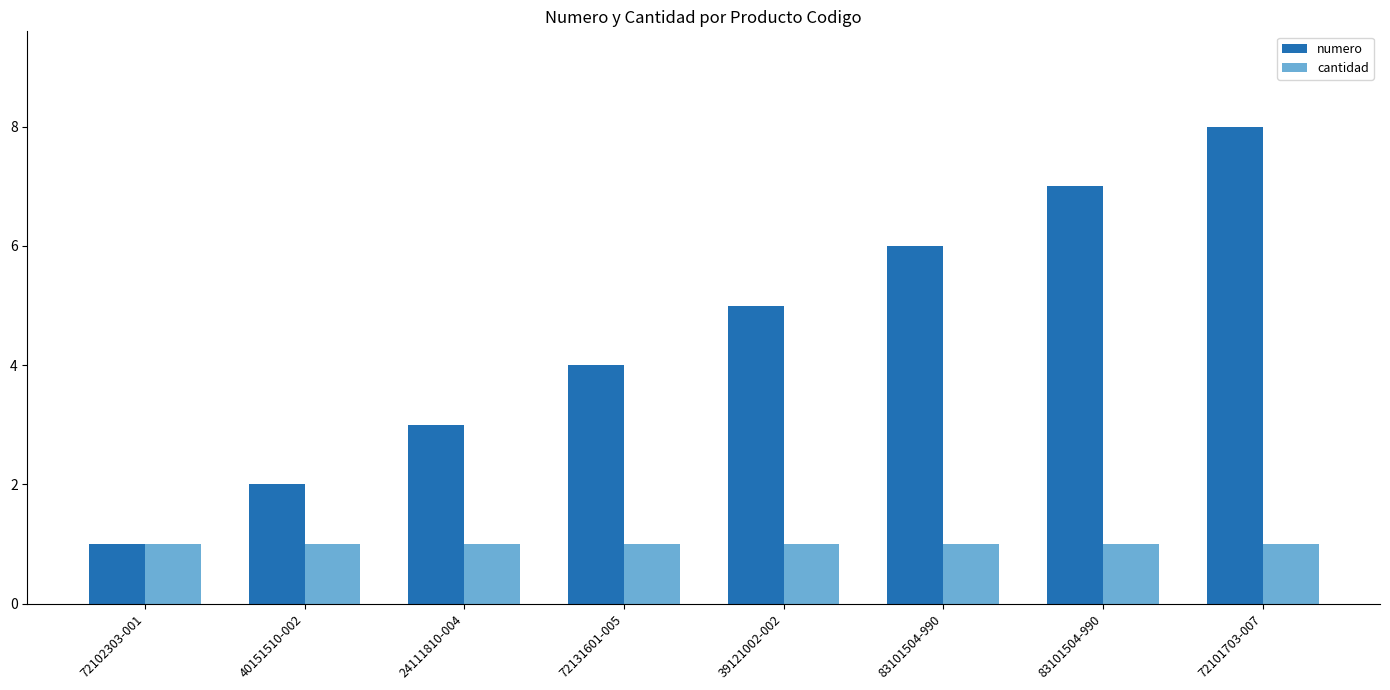

Are the bars horizontal?

No